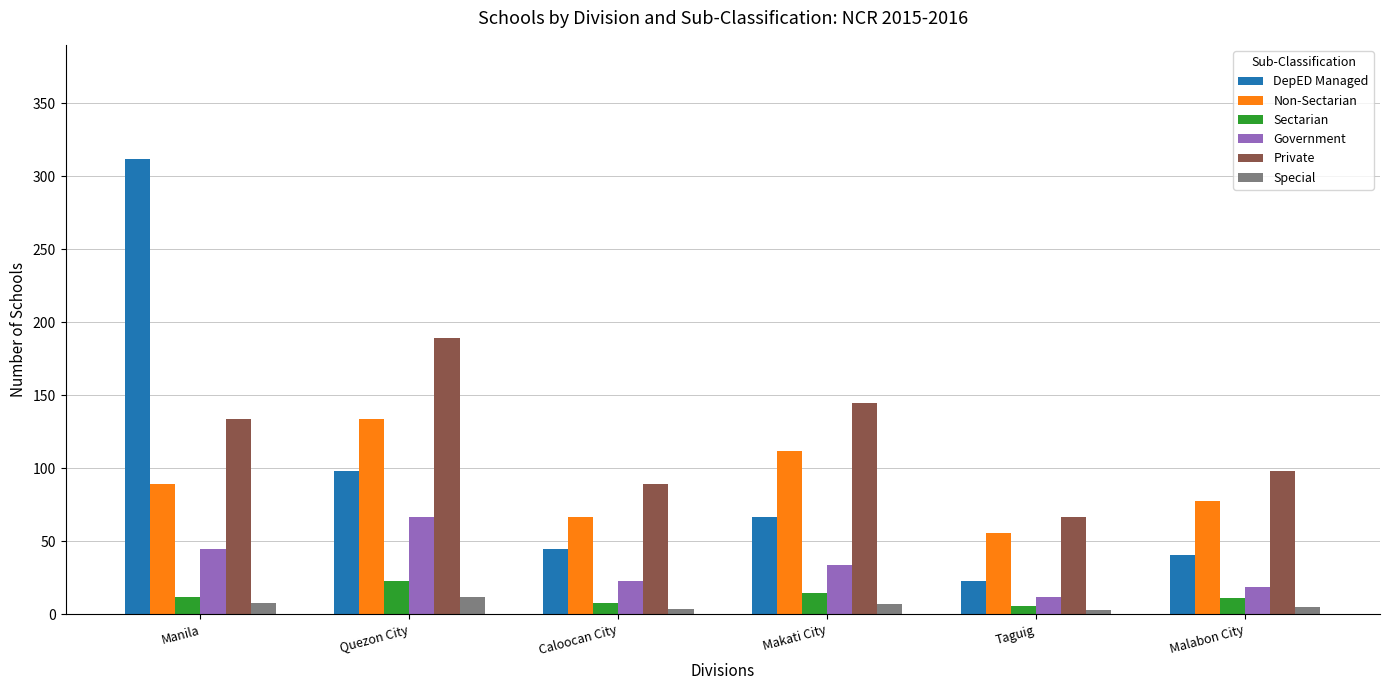

List the labels in order of DepED Managed value, largest first.

Manila, Quezon City, Makati City, Caloocan City, Malabon City, Taguig